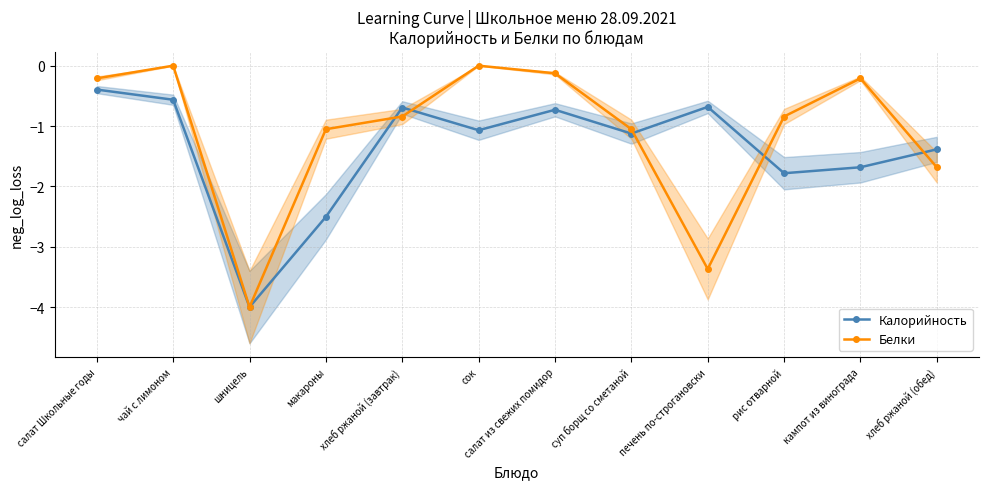

What is the sum of the Калорийность values at суп борщ со сметаной and салат Школьные годы?

-1.5